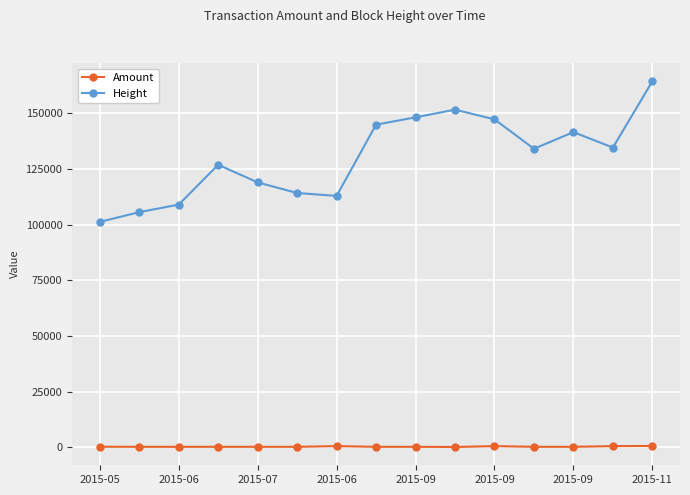

List the series in order of their overall mean, lowest first.

Amount, Height